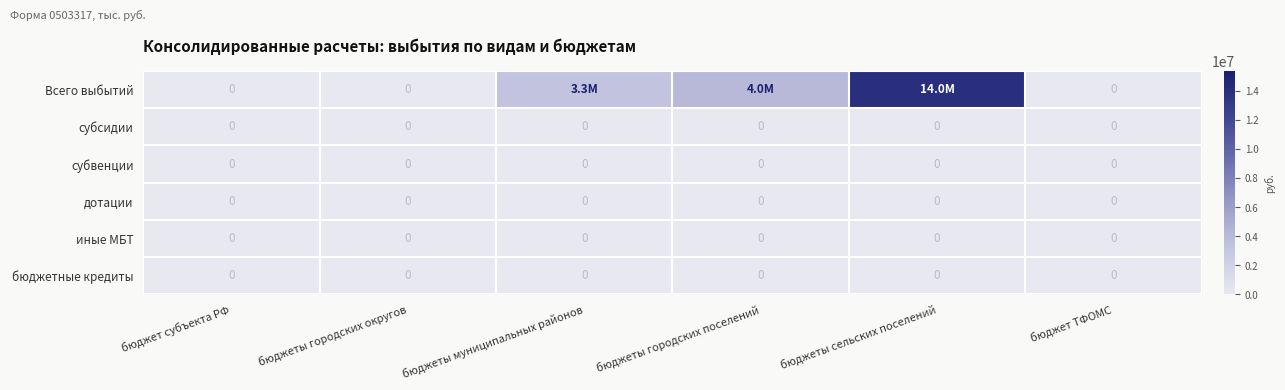

What is the difference between the highest and lowest values at бюджеты муниципальных районов?

3299988.6